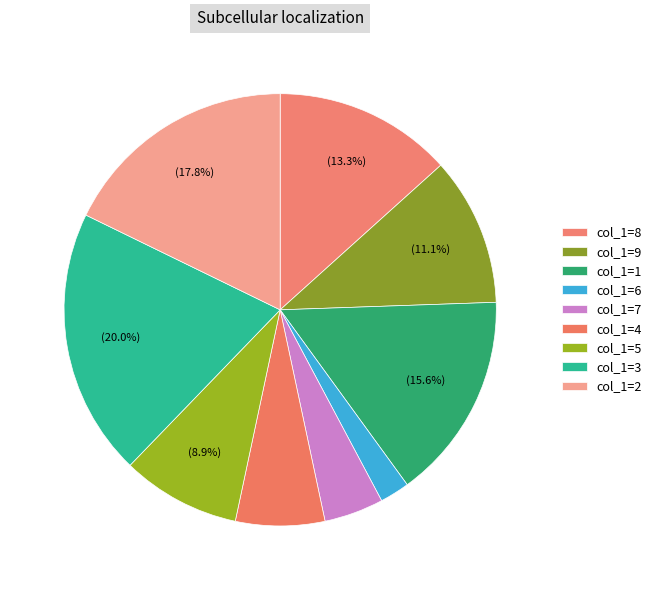

How many segments does this pie chart have?

9